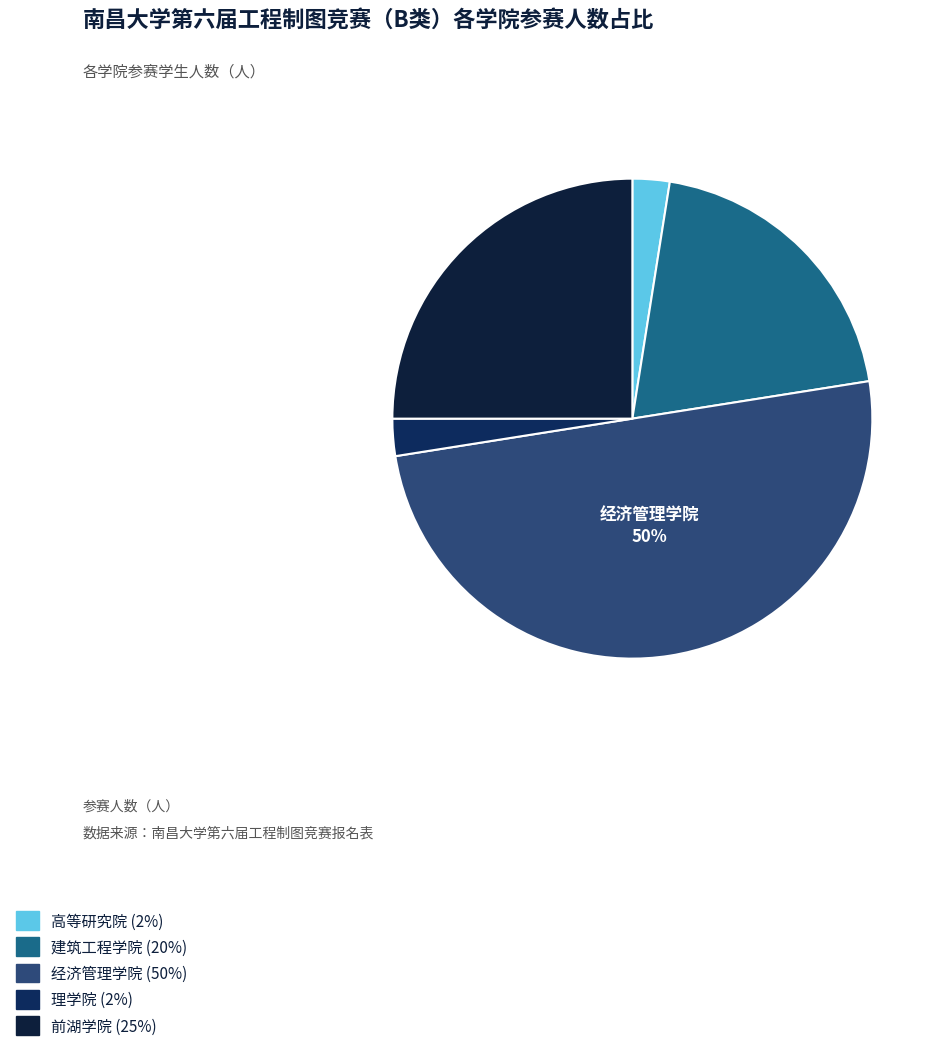

Which slice is the largest?

经济管理学院